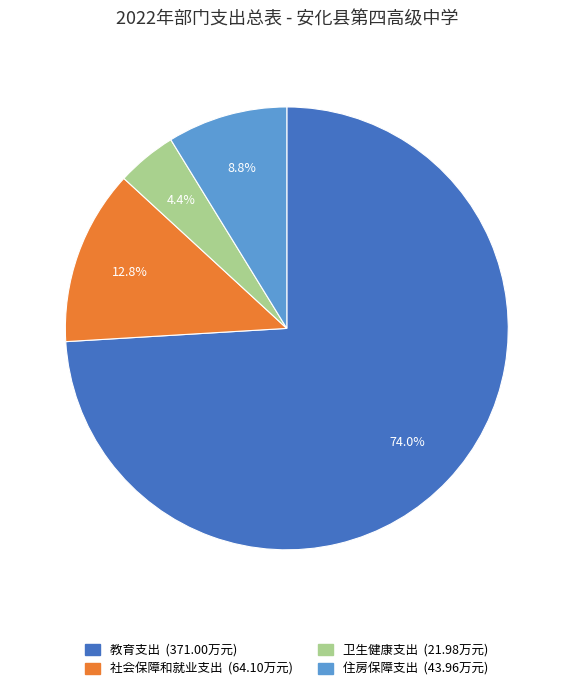

What percentage is the 教育支出 slice, to the nearest percent?

74%